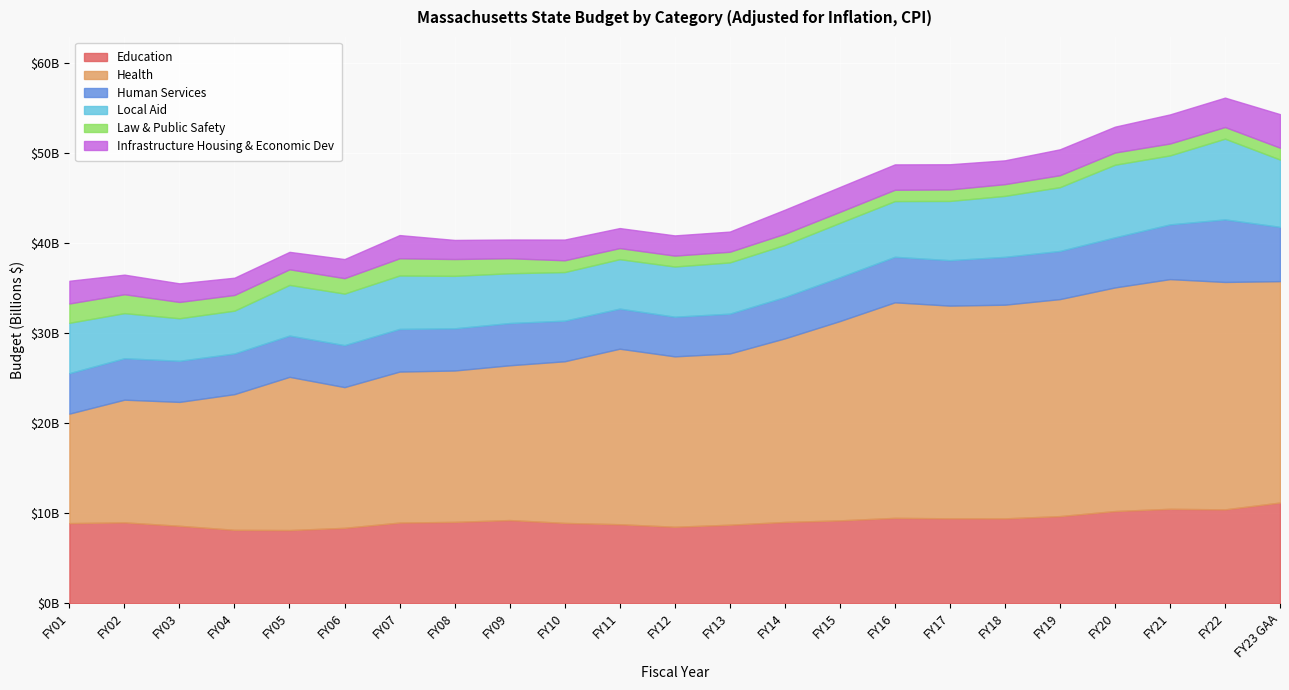

How many data points in Local Aid are less than 5788671873?

11